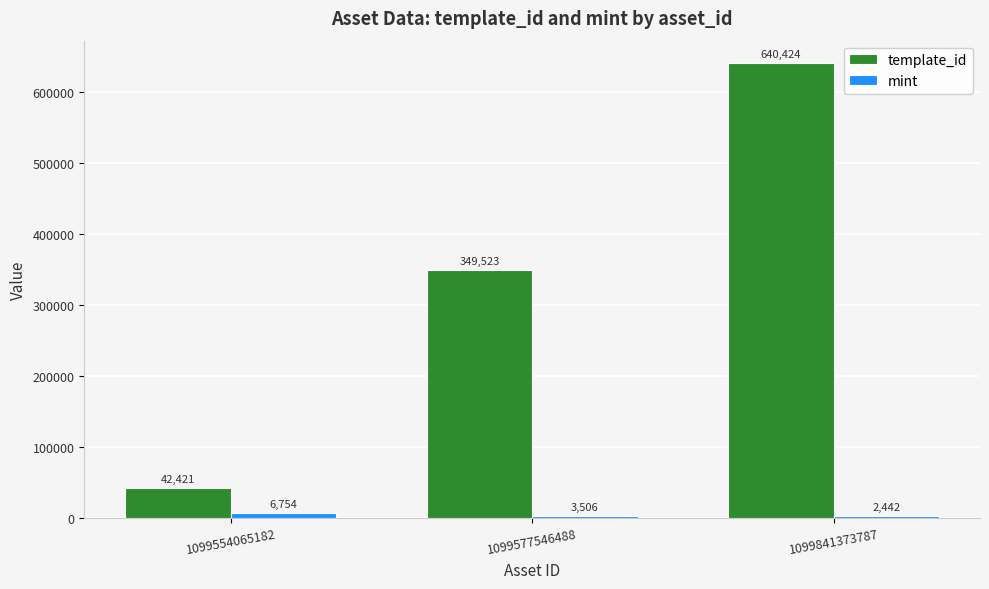

At which label does template_id reach its minimum?

1099554065182